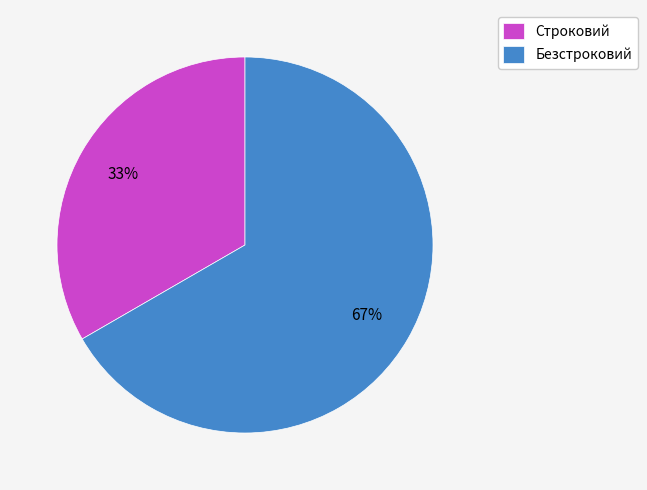

The Безстроковий slice represents 67% of the pie. True or false?

True